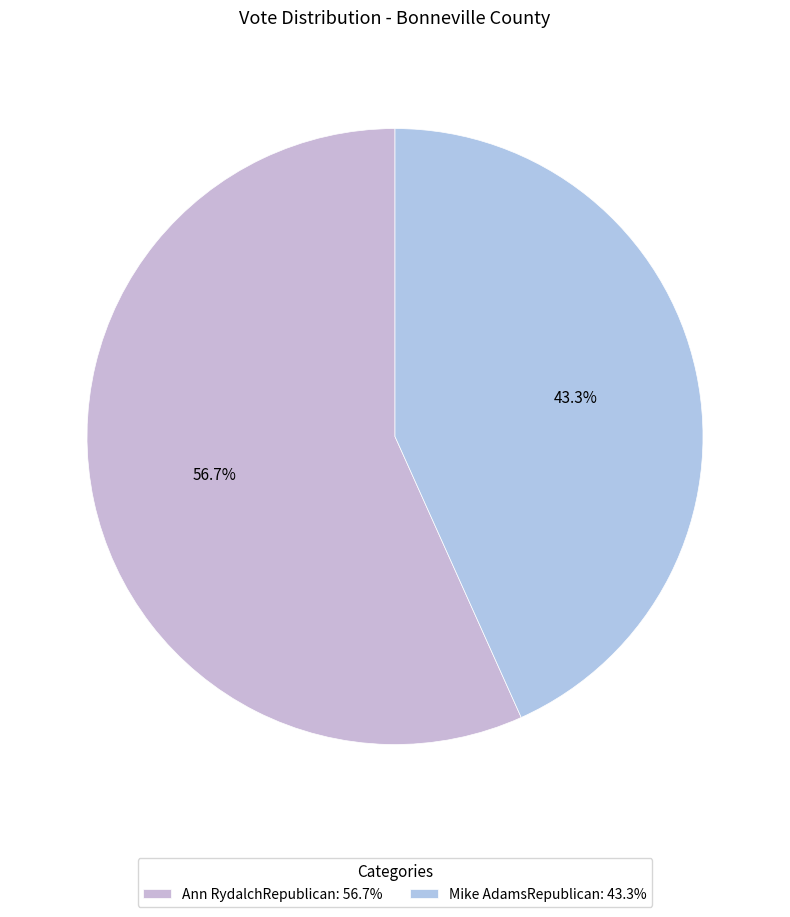

What is the largest slice in the pie chart?

Ann RydalchRepublican